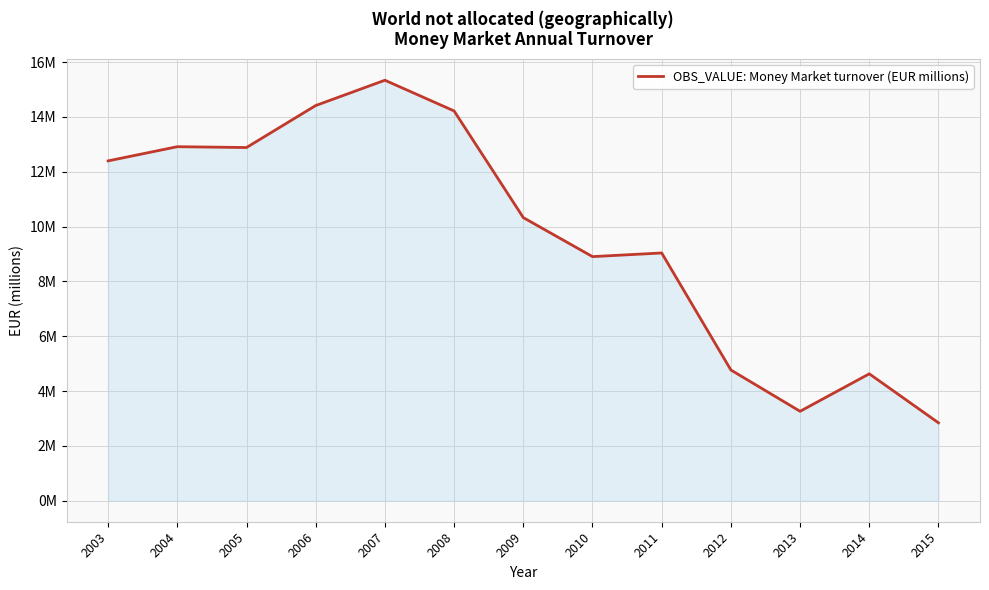

Where is the first local maximum?

2004